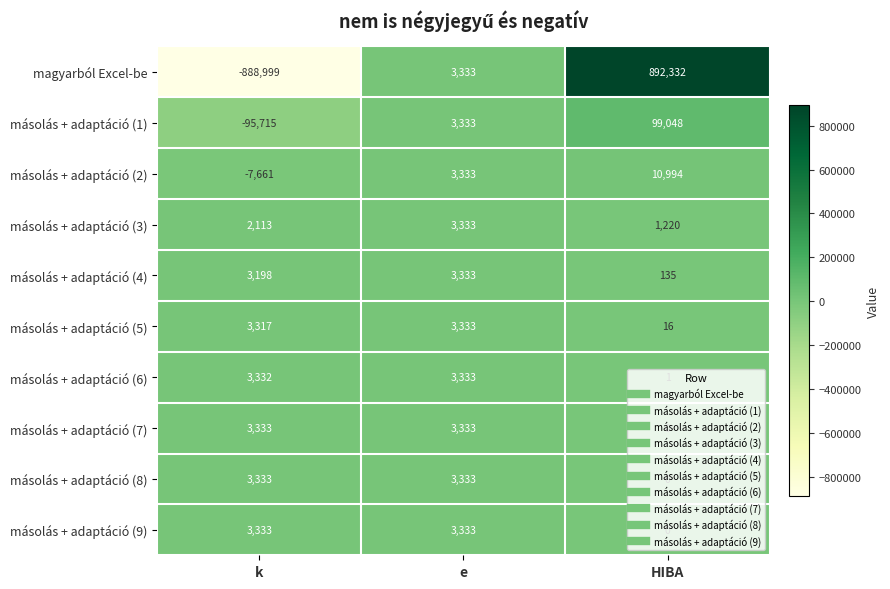

The value of másolás + adaptáció (3) at k is 2113. True or false?

True